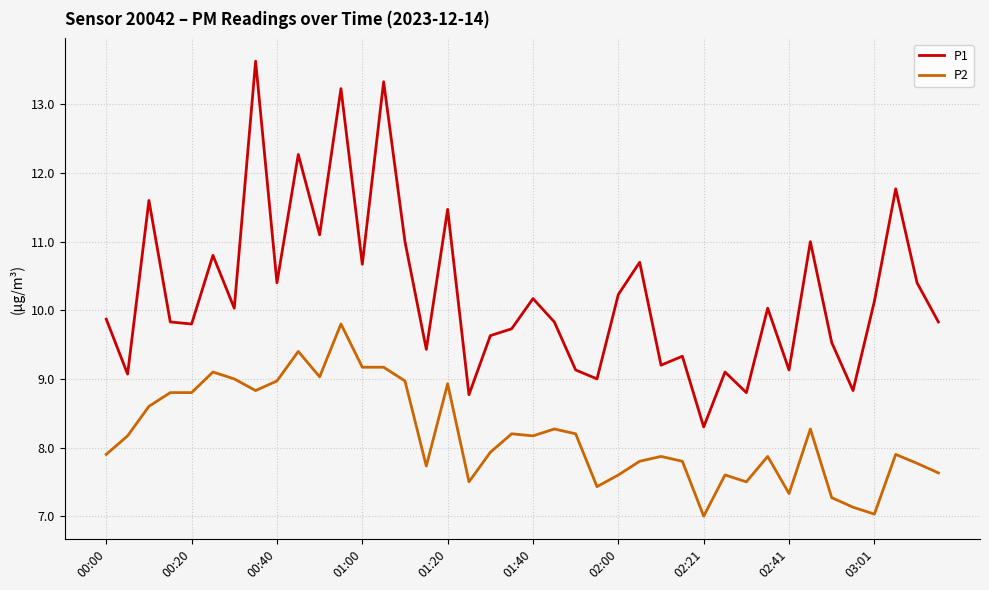

What is the difference between the maximum and minimum values in the P2 series?

2.8